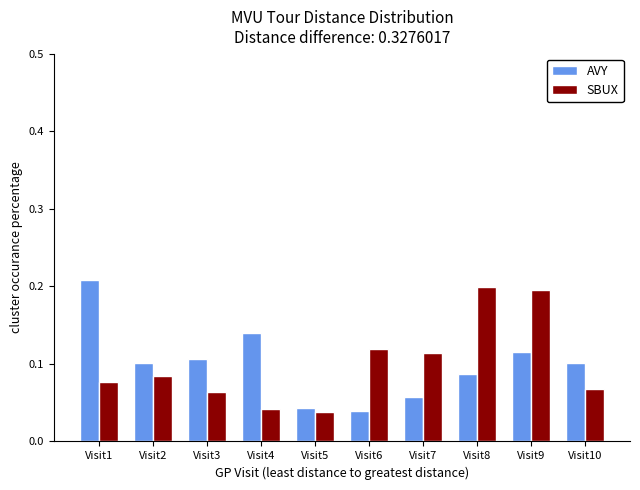

What are all the series names shown in the legend?

AVY, SBUX